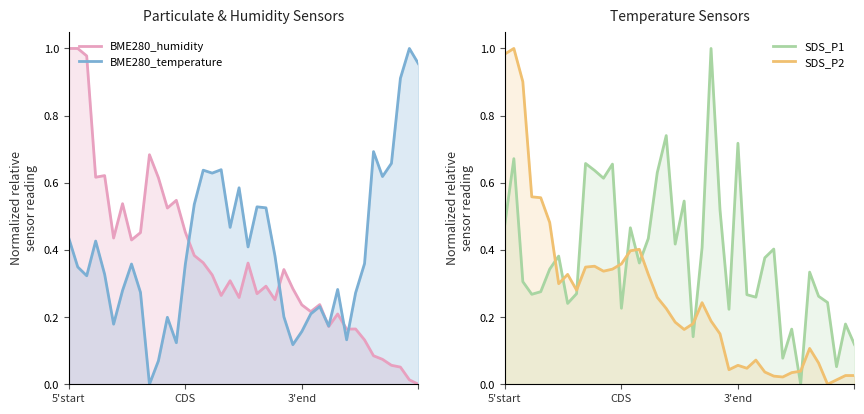

Between 5 and 11, which is larger?

11